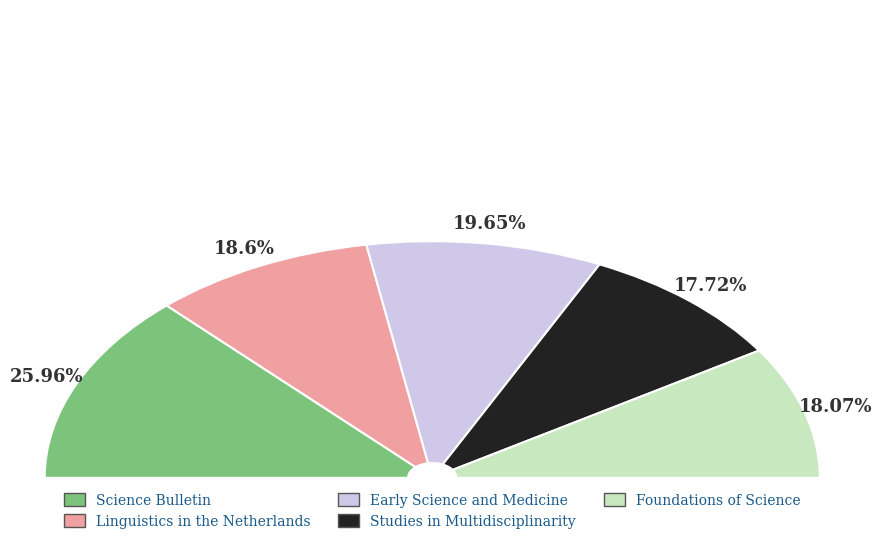

Between Linguistics in the Netherlands and Early Science and Medicine, which is larger?

Early Science and Medicine